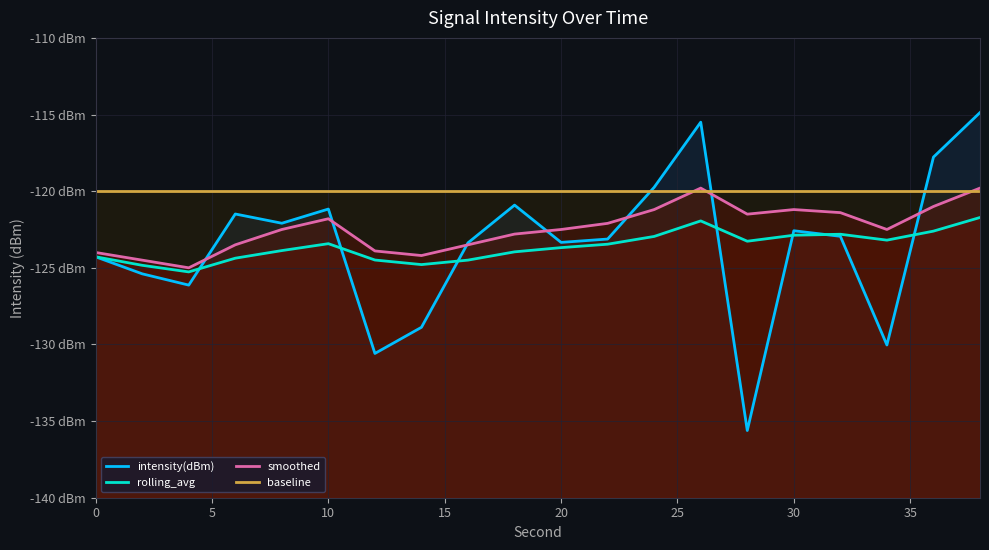

Does the chart display data point markers on the line(s)?

No